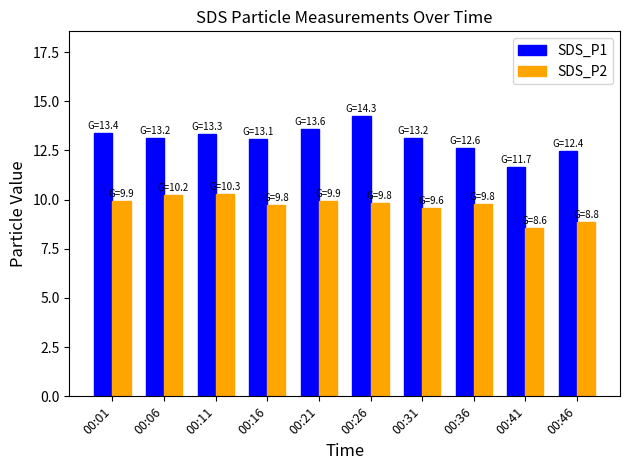

Are the bars horizontal?

No